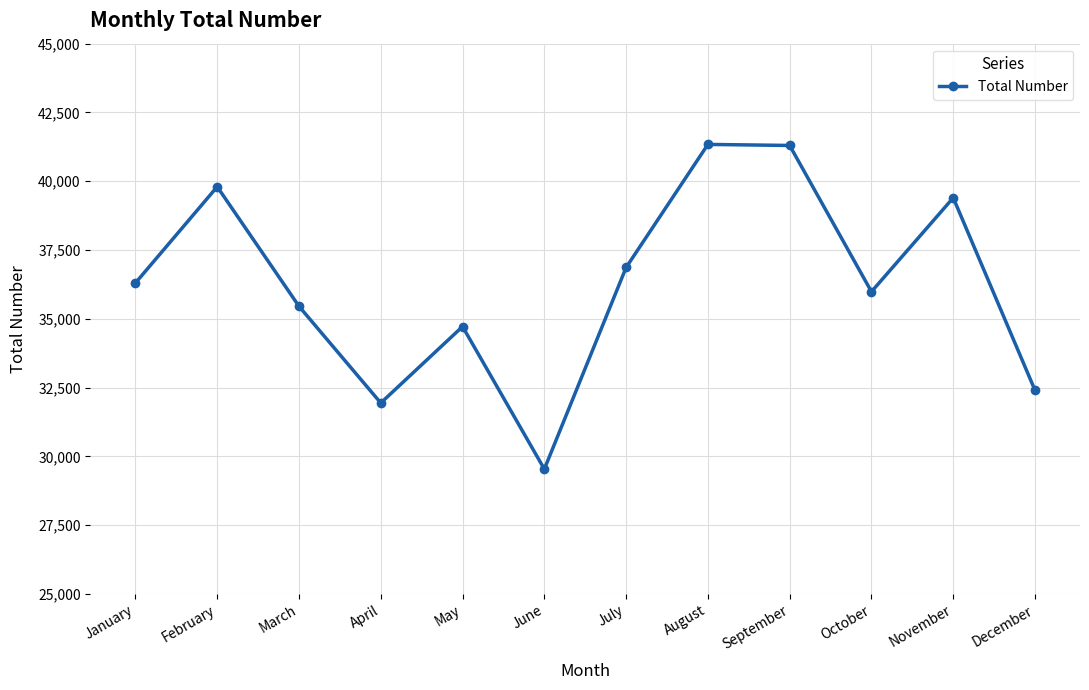

How many distinct data groups are displayed?

1